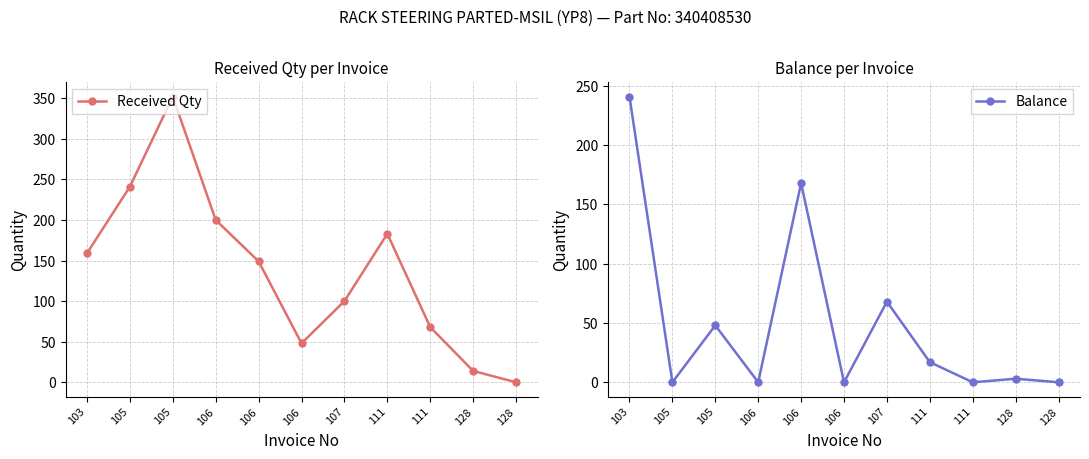

Where do Received Qty and Balance first cross each other?

103 and 105